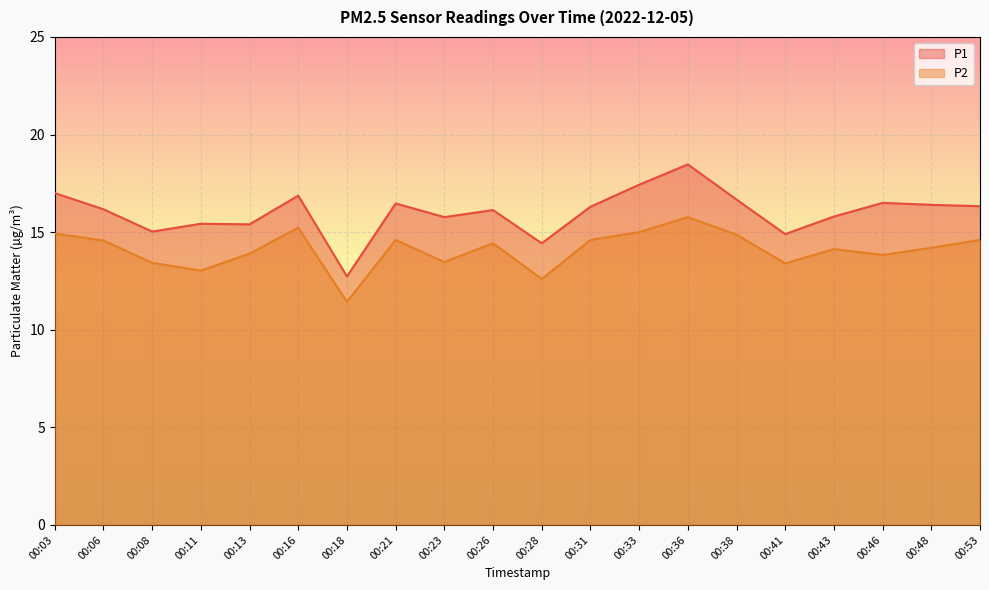

True or false: P2 and P1 intersect in this chart.

False